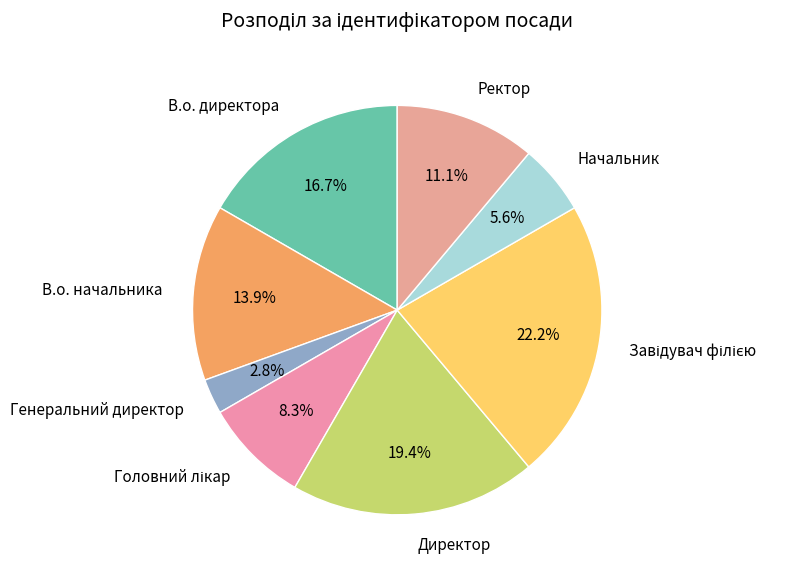

Do Директор and В.о. начальника together represent more than half of the pie?

No